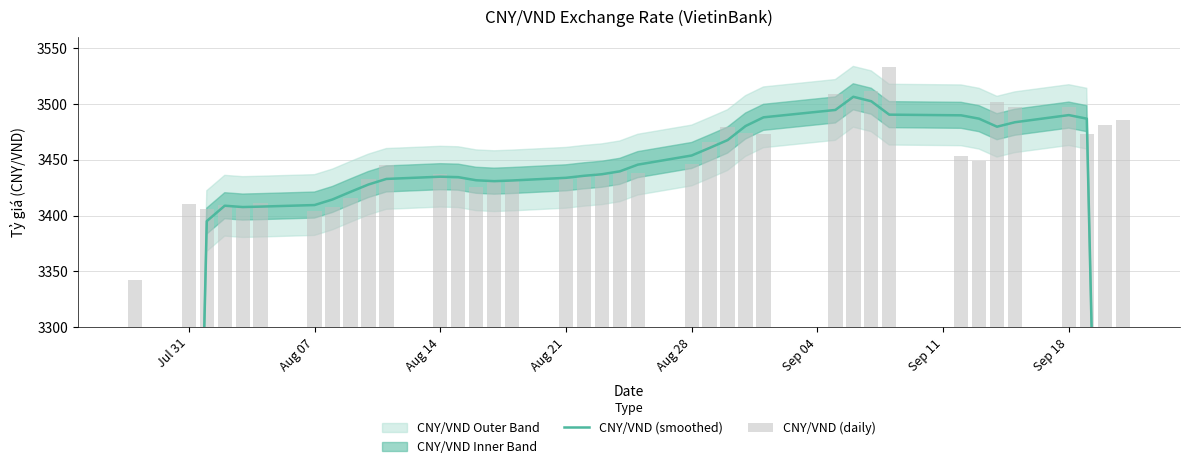

Are the bars horizontal?

No